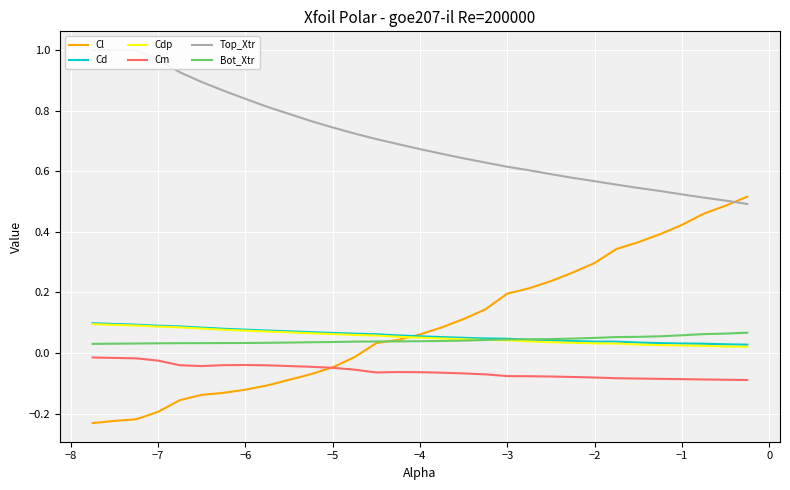

True or false: Cm and Bot_Xtr intersect in this chart.

False